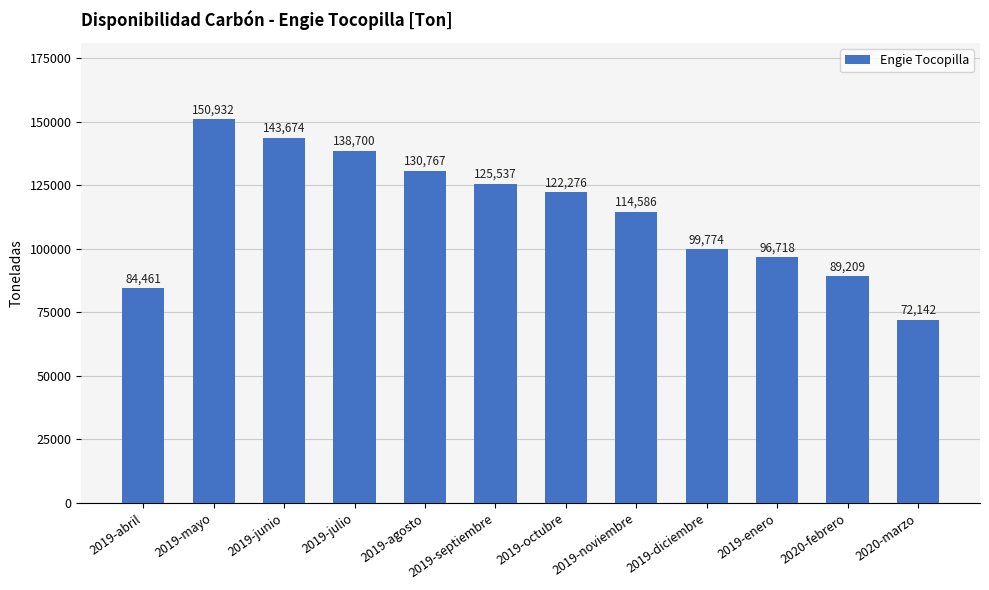

List the labels in order of value, largest first.

2019-mayo, 2019-junio, 2019-julio, 2019-agosto, 2019-septiembre, 2019-octubre, 2019-noviembre, 2019-diciembre, 2019-enero, 2020-febrero, 2019-abril, 2020-marzo